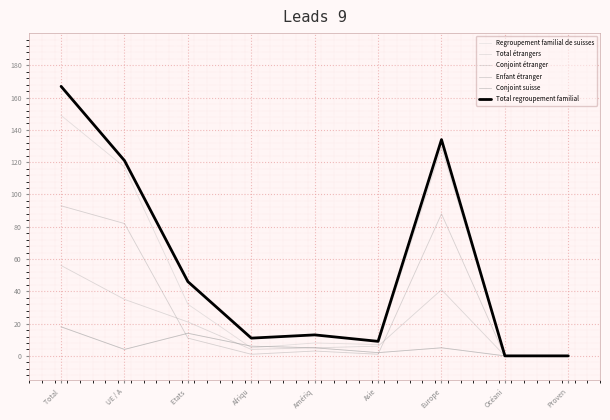

Reading left to right, transcribe all the data shown in this chart.

Regroupement familial de suisses: 18	4	14	6	5	2	5	0	0
Total étrangers: 149	117	32	5	8	7	129	0	0
Conjoint étranger: 56	35	21	4	5	6	41	0	0
Enfant étranger: 93	82	11	1	3	1	88	0	0
Conjoint suisse: 18	4	14	6	5	2	5	0	0
Total regroupement familial: 167	121	46	11	13	9	134	0	0